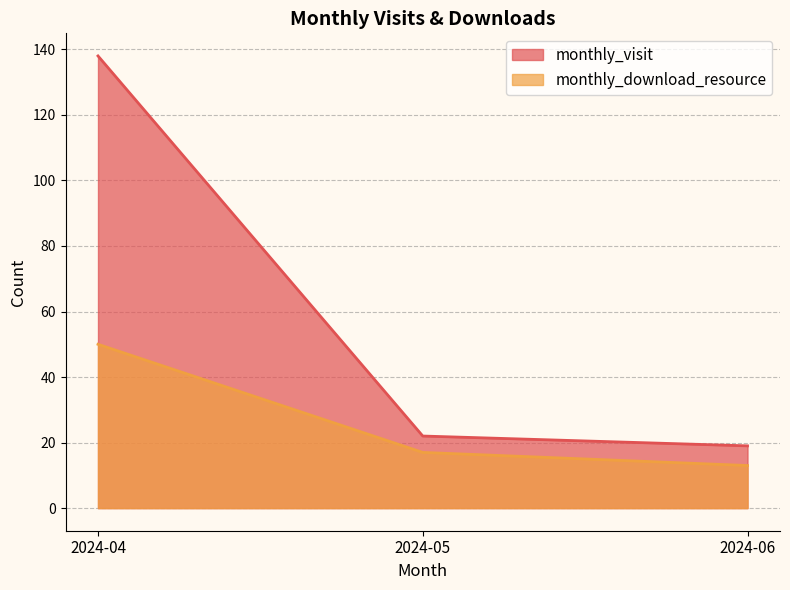

Is it true that monthly_visit equals 11 at 2024-05?

False